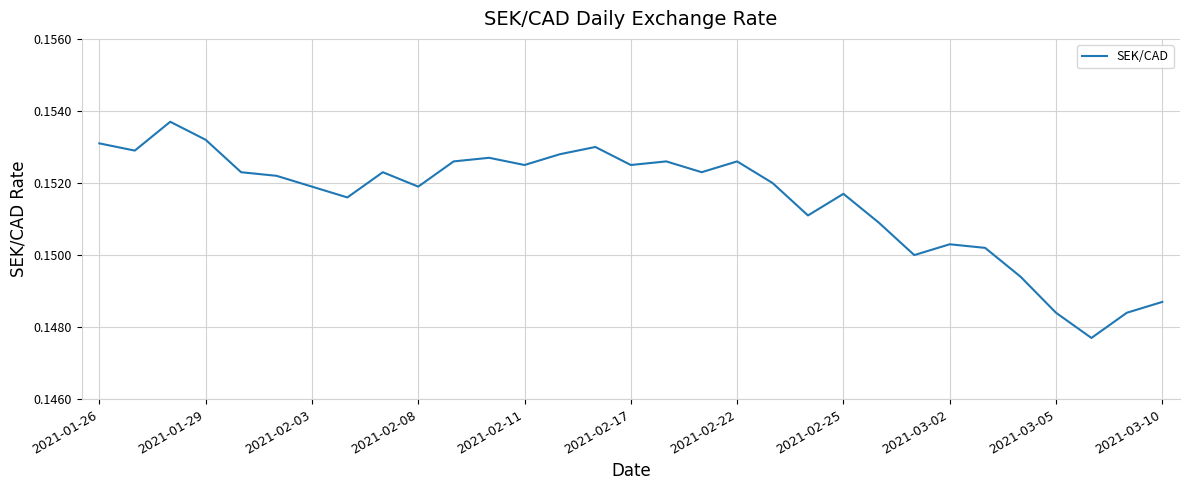

How many lines are shown in the chart?

1